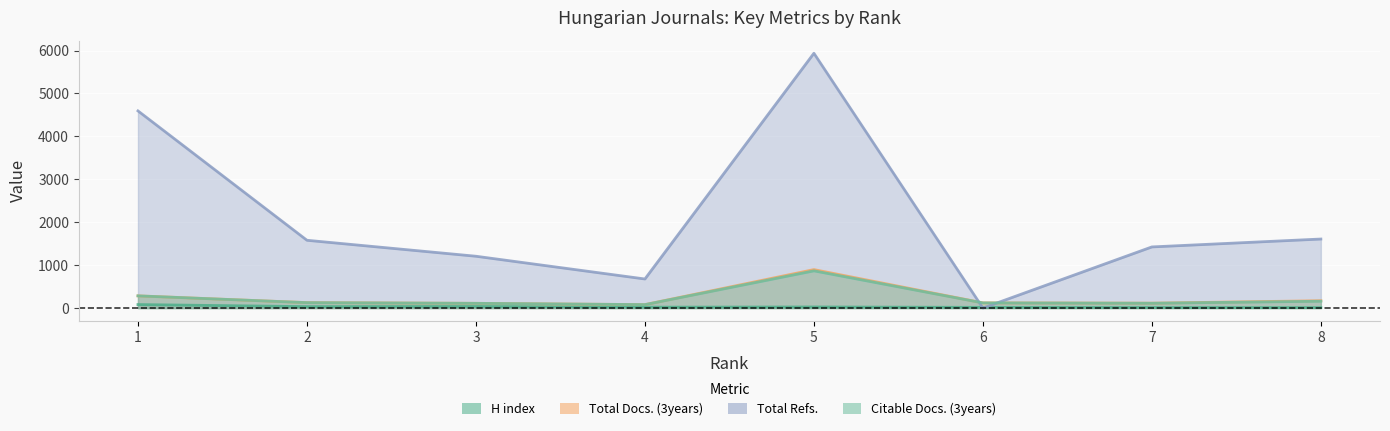

How many categories are shown in the chart?

8